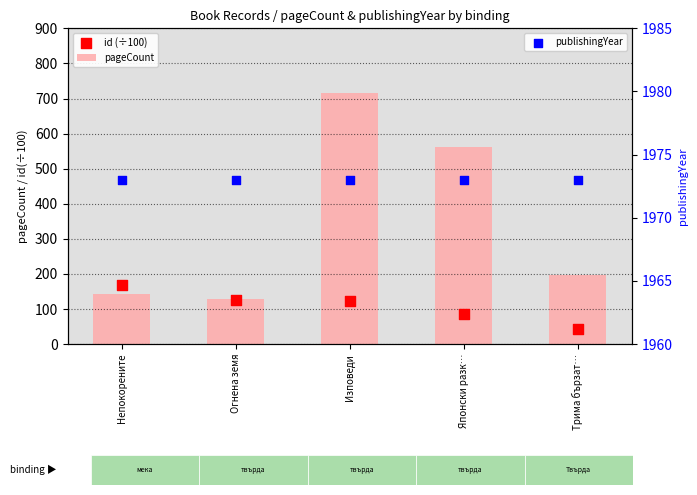

Which series has the widest spread of Y values?

pageCount